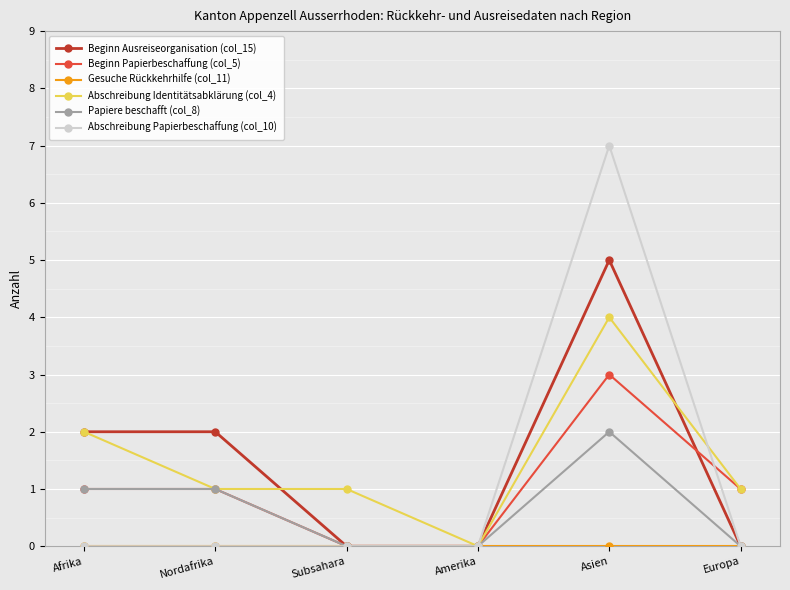

How many interior local peaks does the Abschreibung Papierbeschaffung (col_10) series have?

1